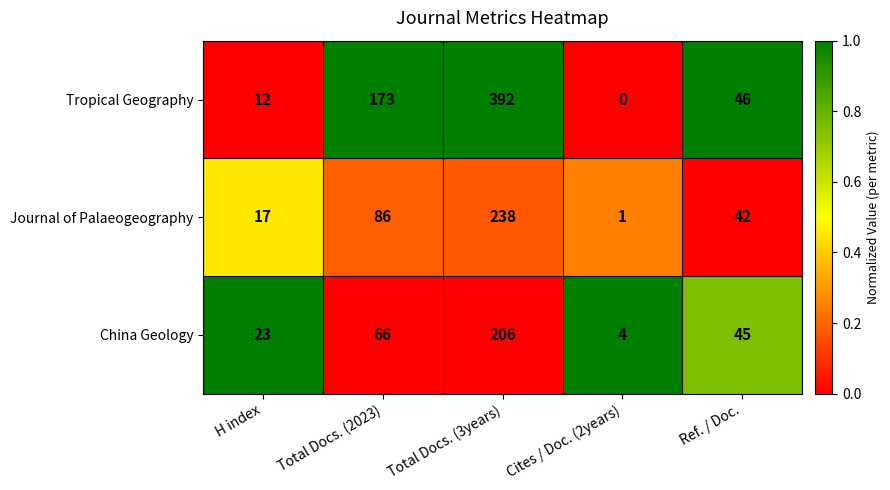

At which label does China Geology first exceed 45?

Total Docs. (2023)